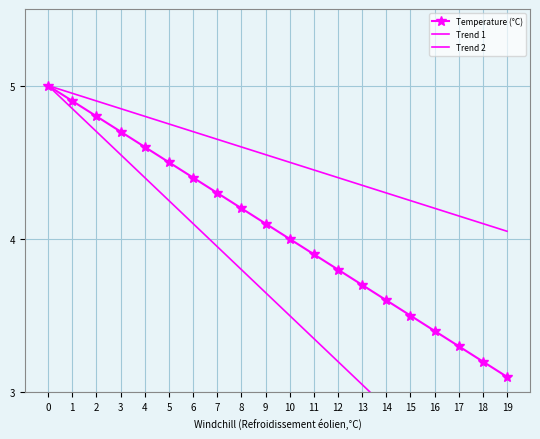

What is the sum of the Temperature (°C) values at 8 and 15?

7.7